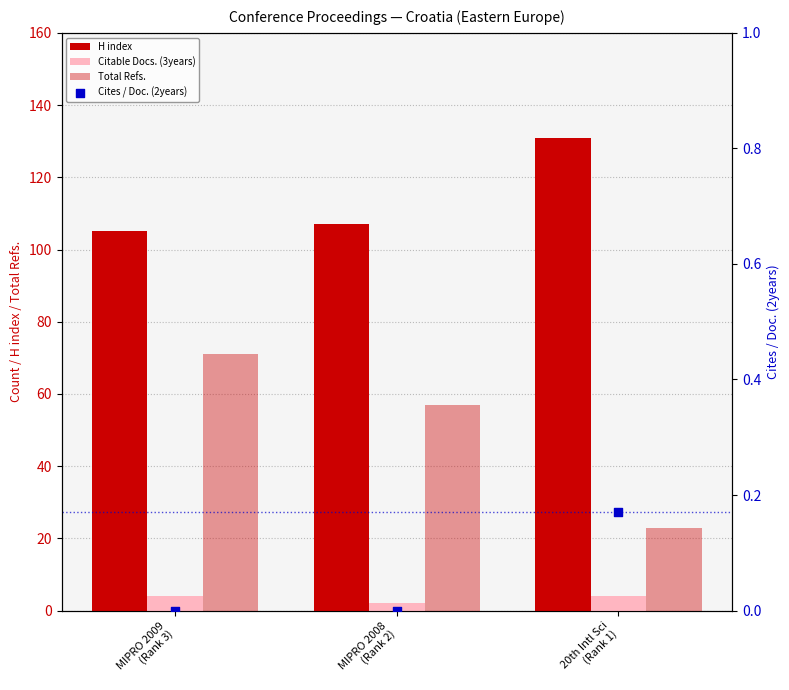

At how many categories does at least one series exceed 25?

3